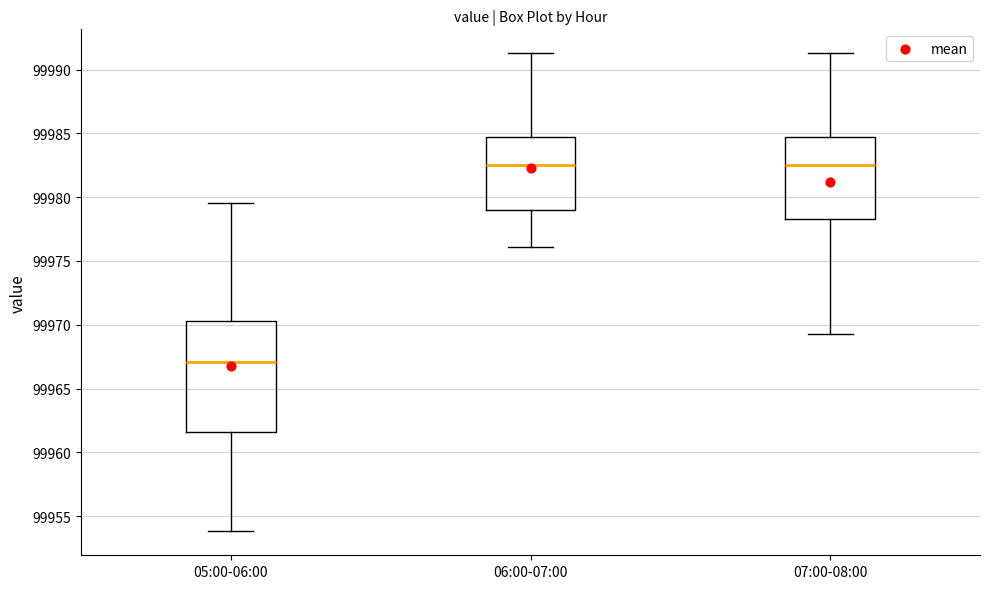

Where is the upper edge of the box for 05:00-06:00 on the y-axis? The values are not printed on the chart, so give them approximately, as read against the axis.

99970.5